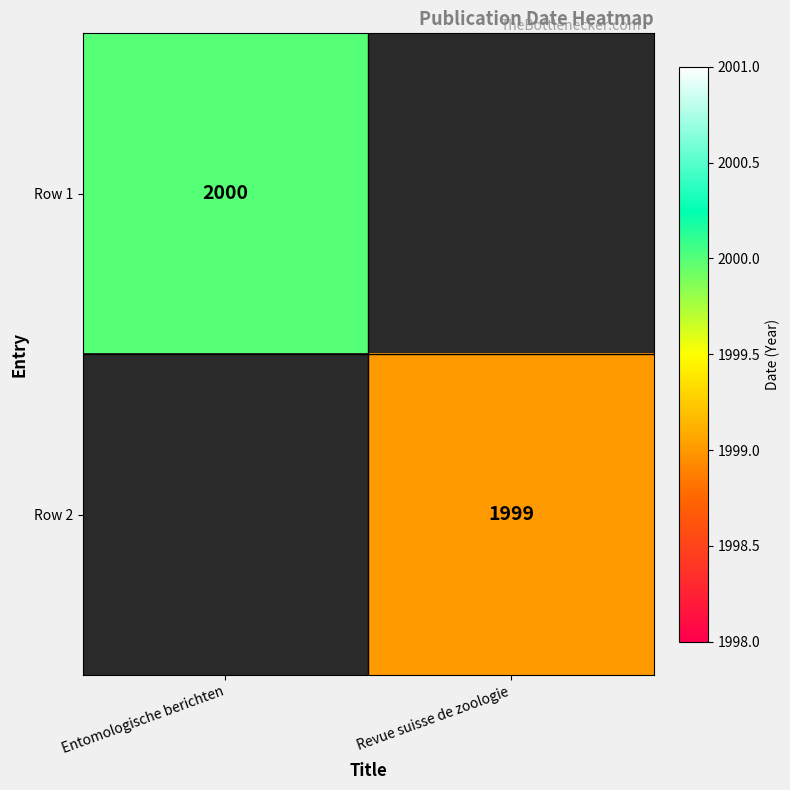

The value of Row 2 at Revue suisse de zoologie is 3557. True or false?

False